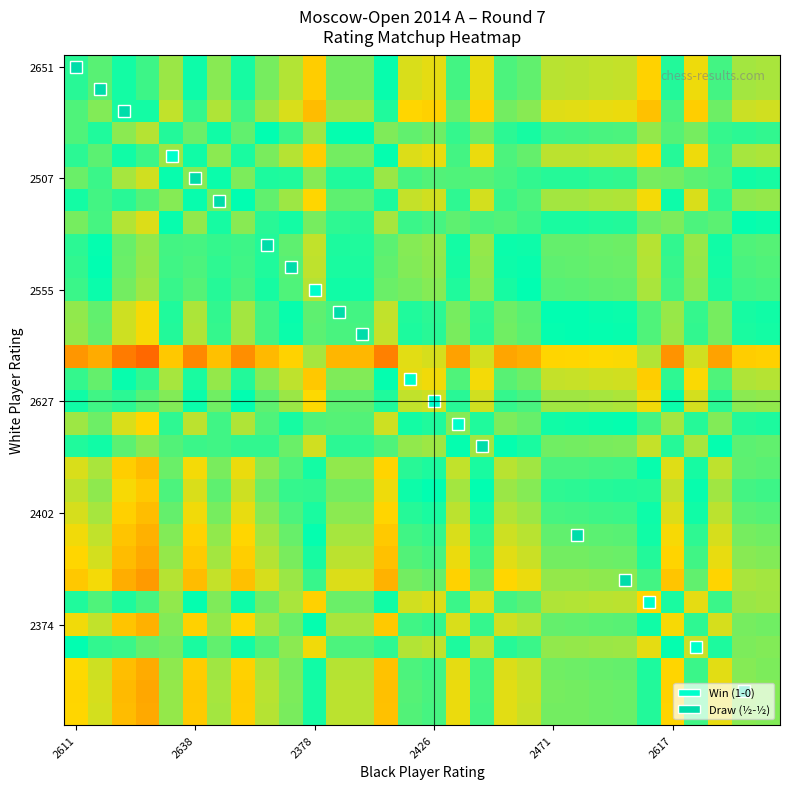

What is the minimum value shown in the chart?

-1.0